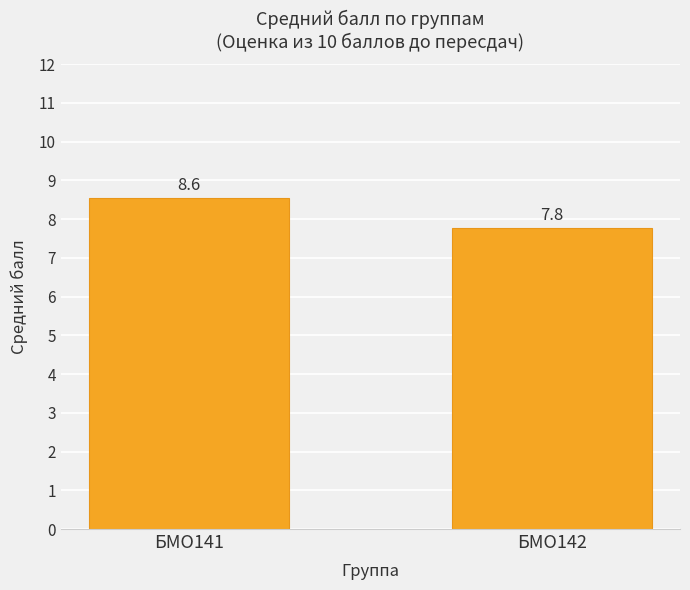

At which label is the value closest to 8?

БМО142